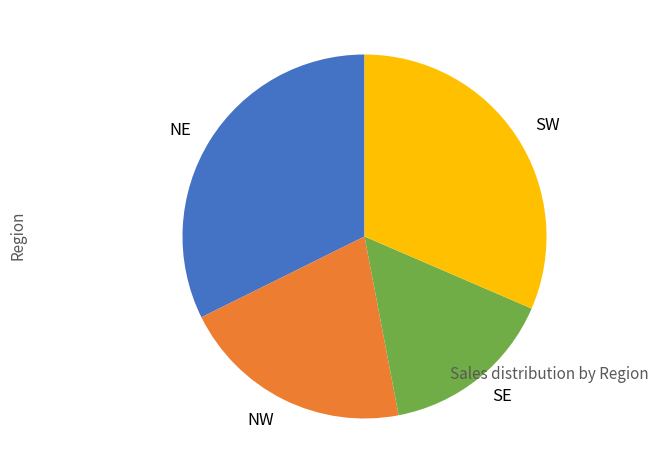

What is the smallest slice in the pie chart?

SE